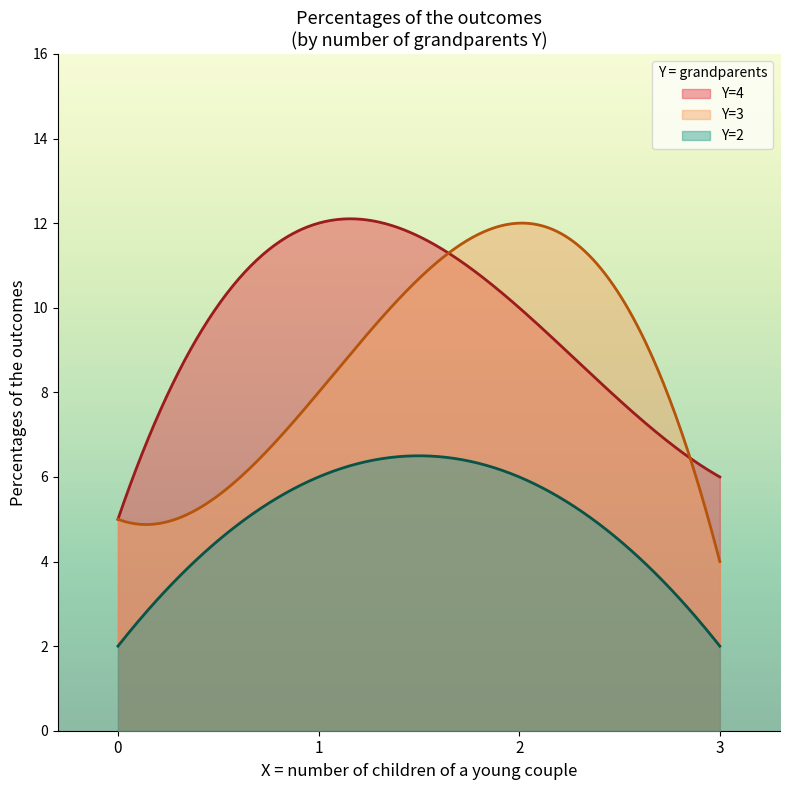

At which category is the sum across all series the highest?

2